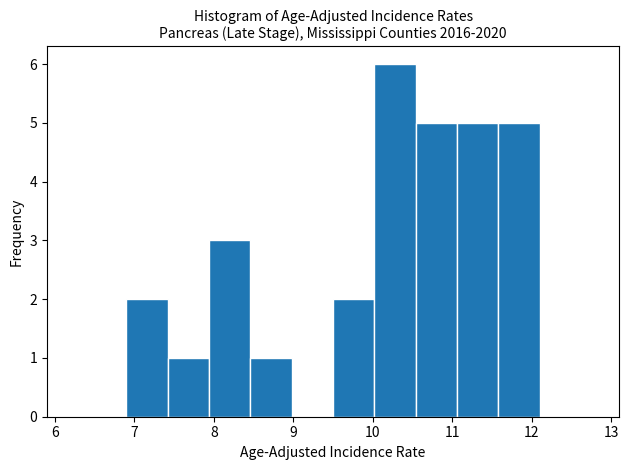

Which range on the x-axis has the tallest bar?

10.02 to 10.54